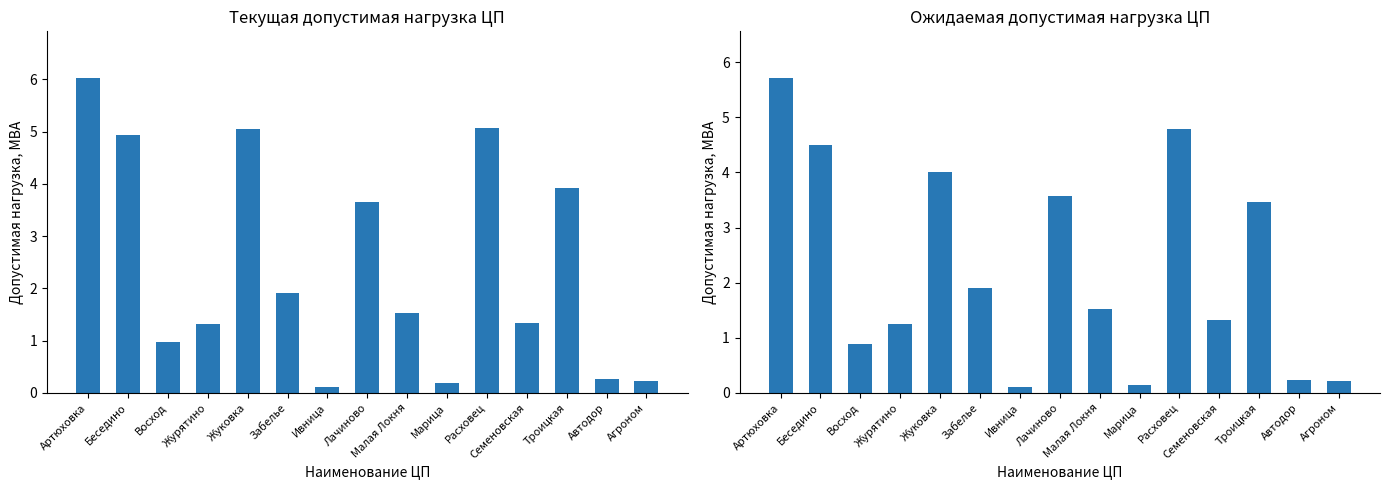

The Допустимая нагрузка (текущая) series shows 2.5 at Лачиново. True or false?

False